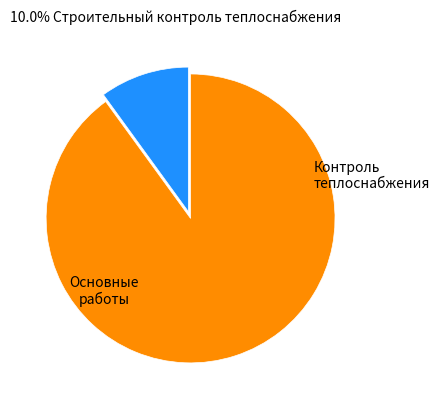

Is there any slice that represents more than half of the pie?

Yes